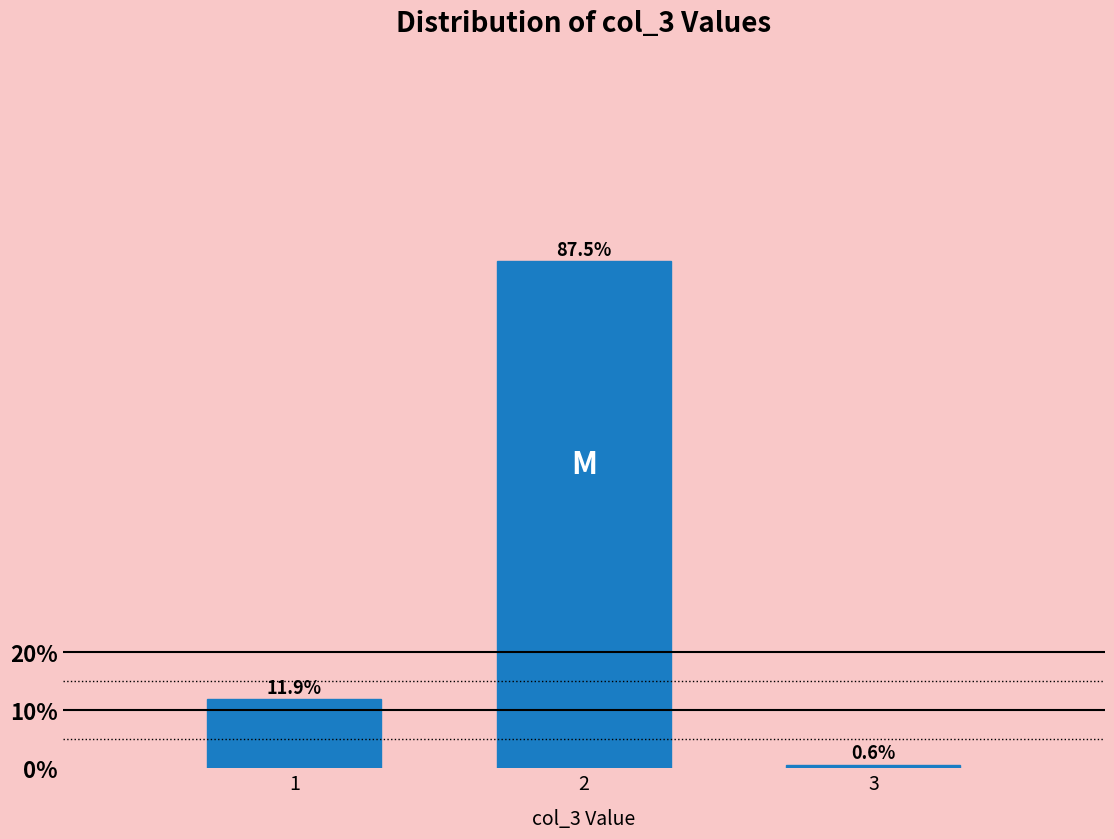

Reading left to right, transcribe all the data shown in this chart.

11.9	87.5	0.6